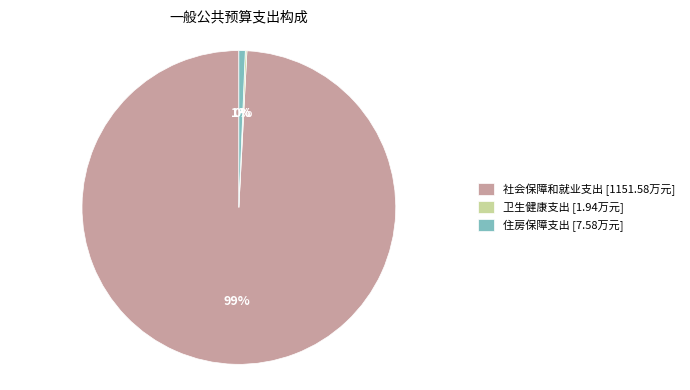

Is there a majority slice in this chart?

Yes